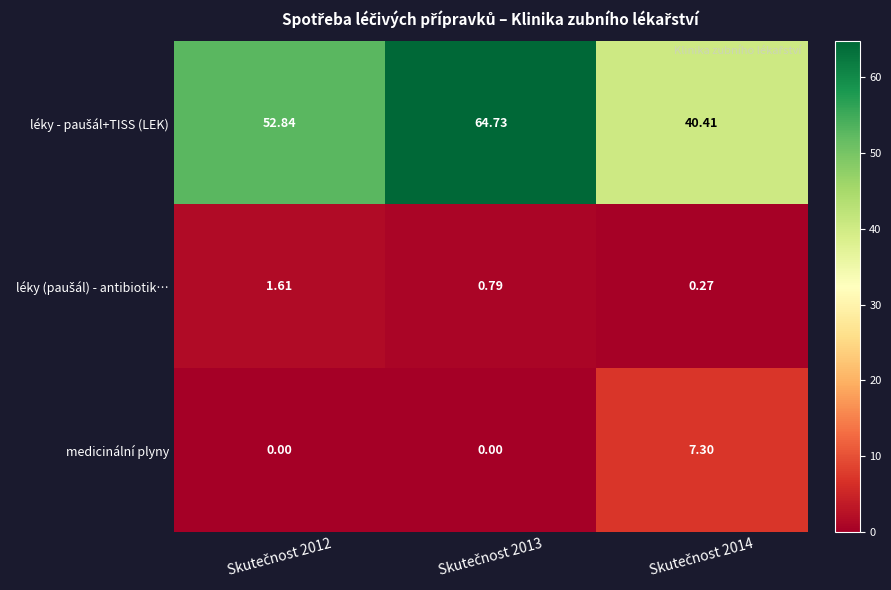

What is the total value across all series at Skutečnost 2013?

65.5